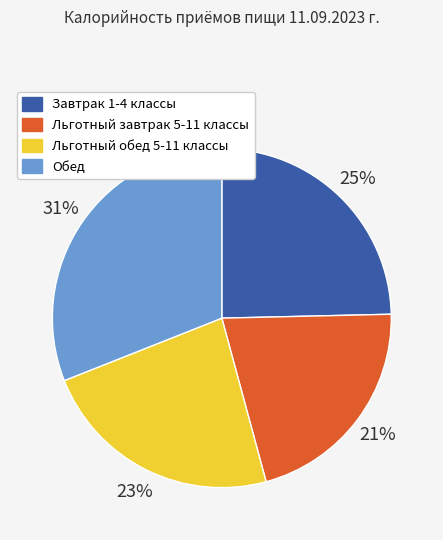

True or false: Обед accounts for 31% of the total.

True